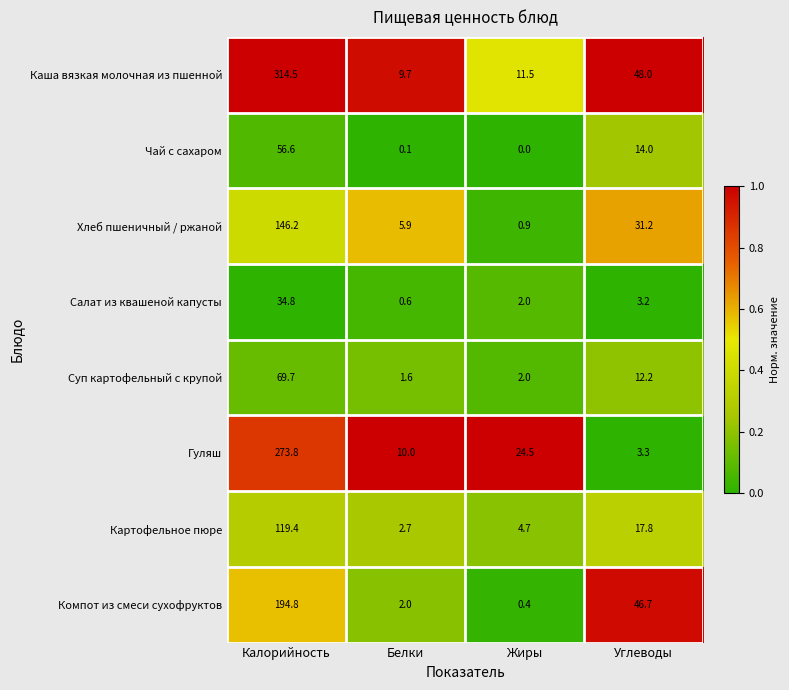

At which category is the sum across all series the highest?

Калорийность